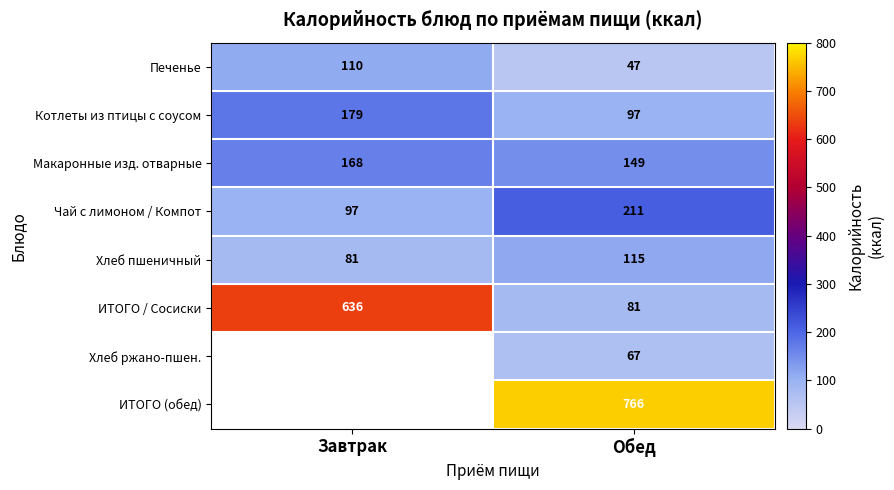

How many categories are shown in the chart?

2